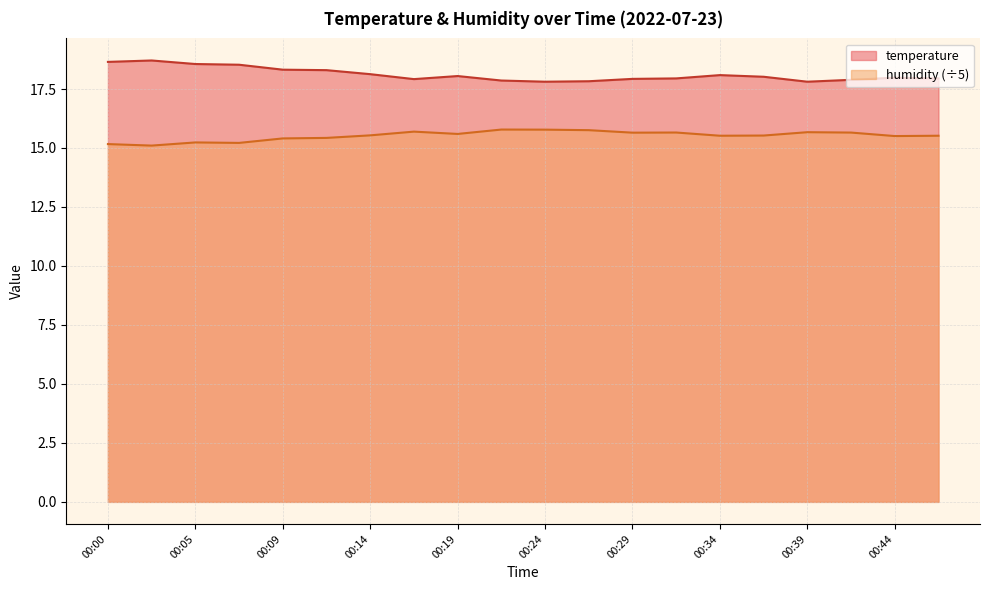

True or false: humidity and temperature cross at least once.

False